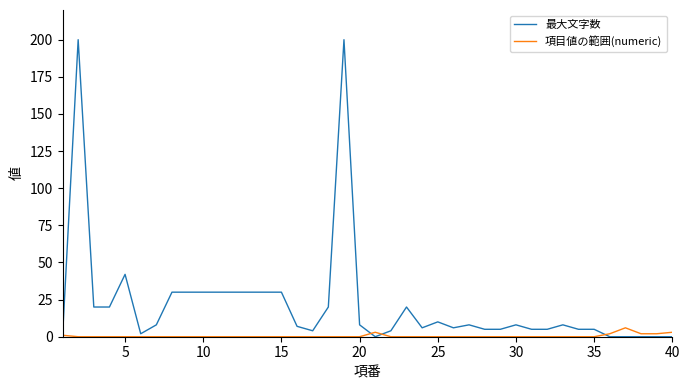

Which series has the largest total across all categories?

最大文字数